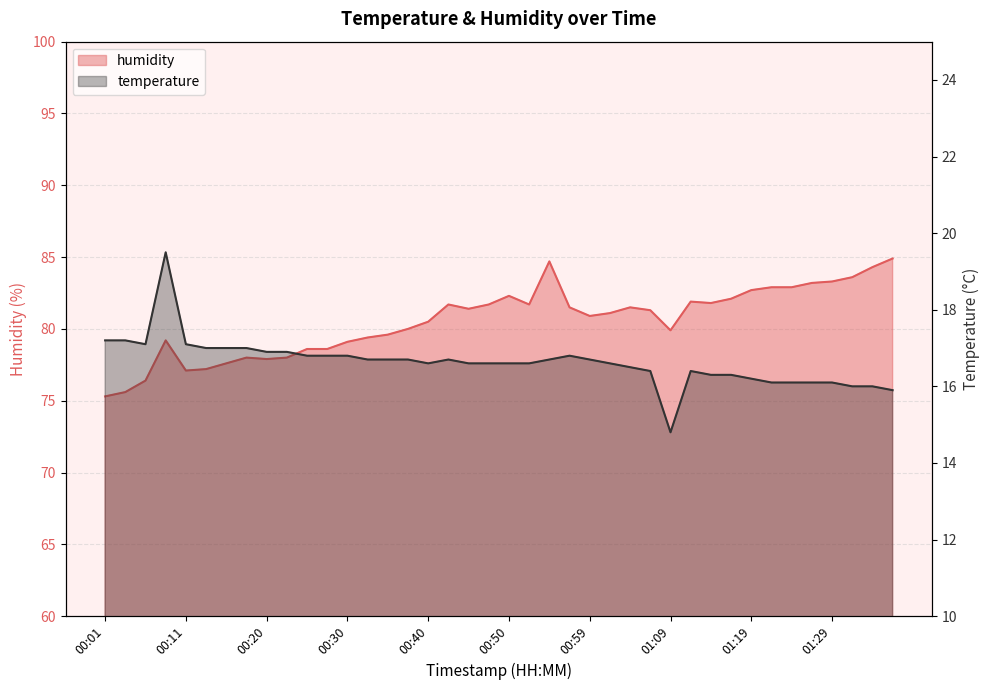

True or false: temperature and humidity cross at least once.

False